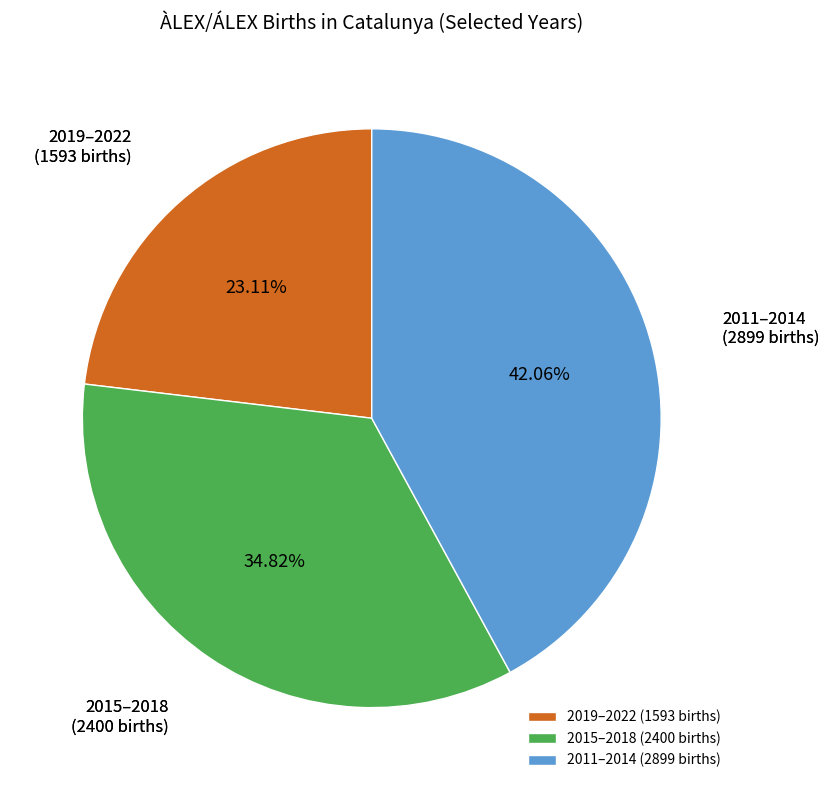

What is the smallest slice in the pie chart?

2019–2022 (1593 births)